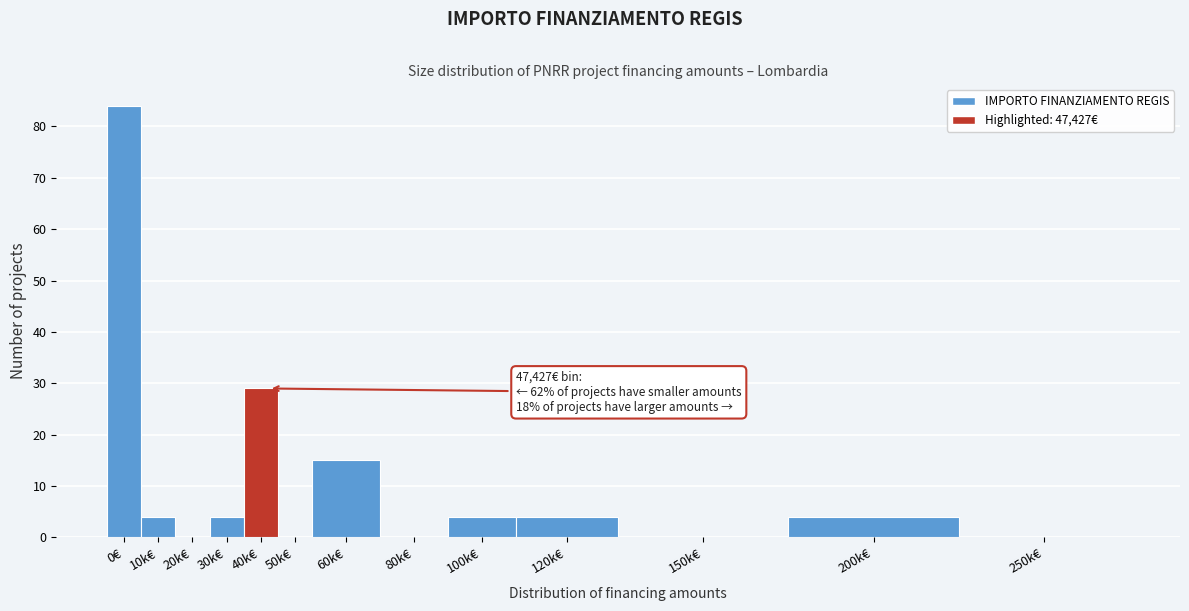

Reading left to right, list all the values displayed in this chart.

0€=84	10k€=4	20k€=0	30k€=4	40k€=29	50k€=0	60k€=15	80k€=0	100k€=4	120k€=4	150k€=0	200k€=4	250k€=0